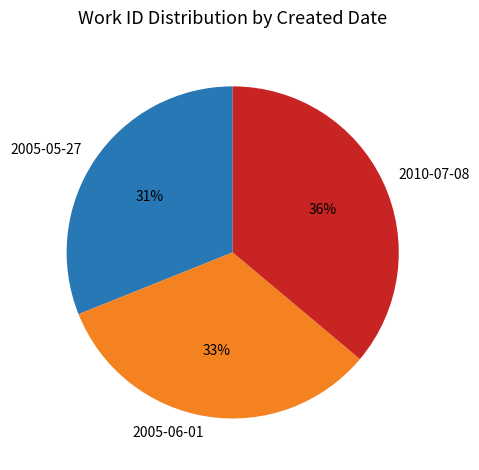

Do 2005-05-27 and 2005-06-01 together represent more than half of the pie?

Yes